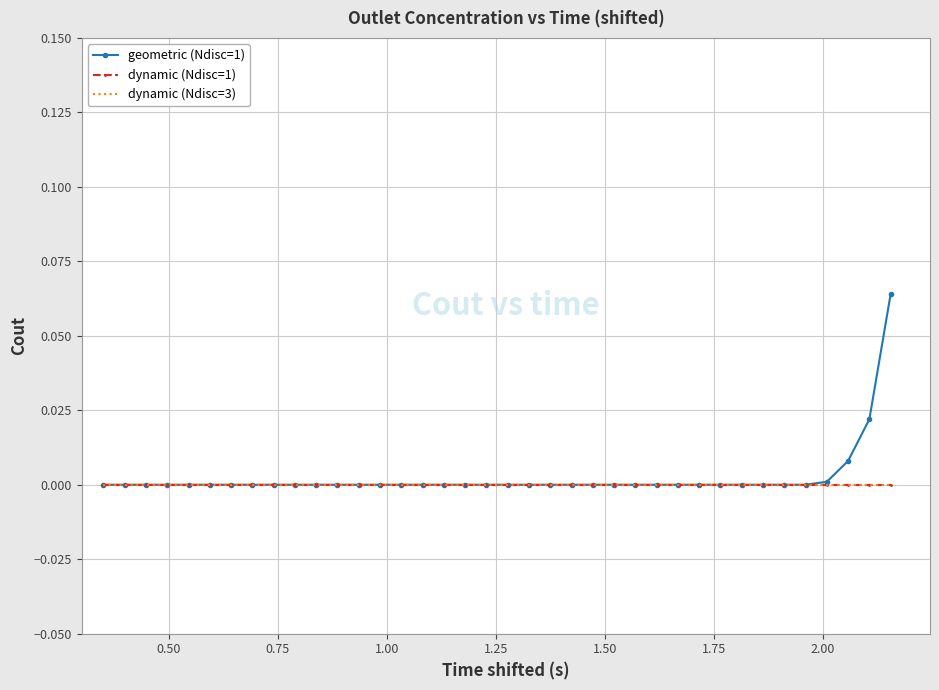

What are all the series names shown in the legend?

geometric (Ndisc=1), dynamic (Ndisc=1), dynamic (Ndisc=3)